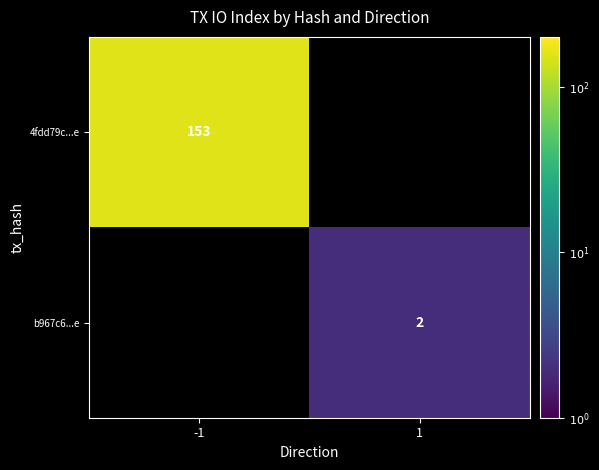

How many categories are shown in the chart?

2